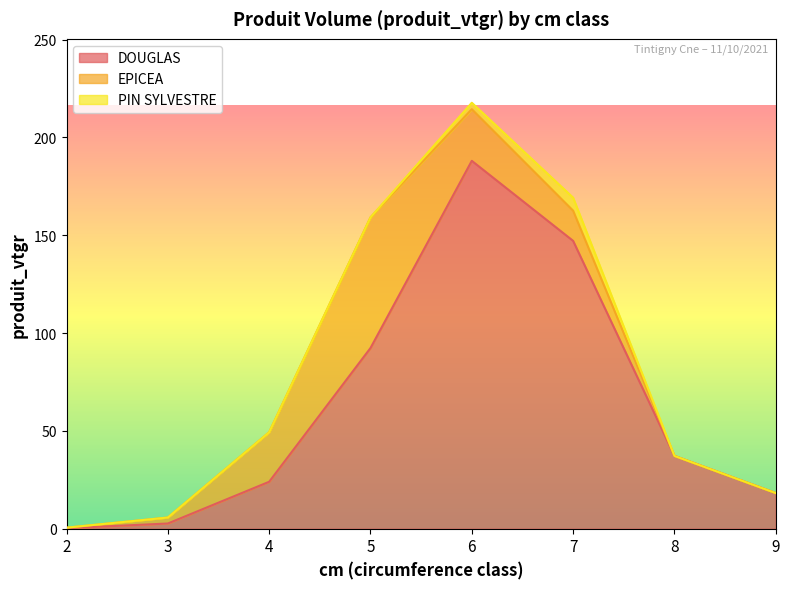

The value of EPICEA at 8 is 0.0. True or false?

True